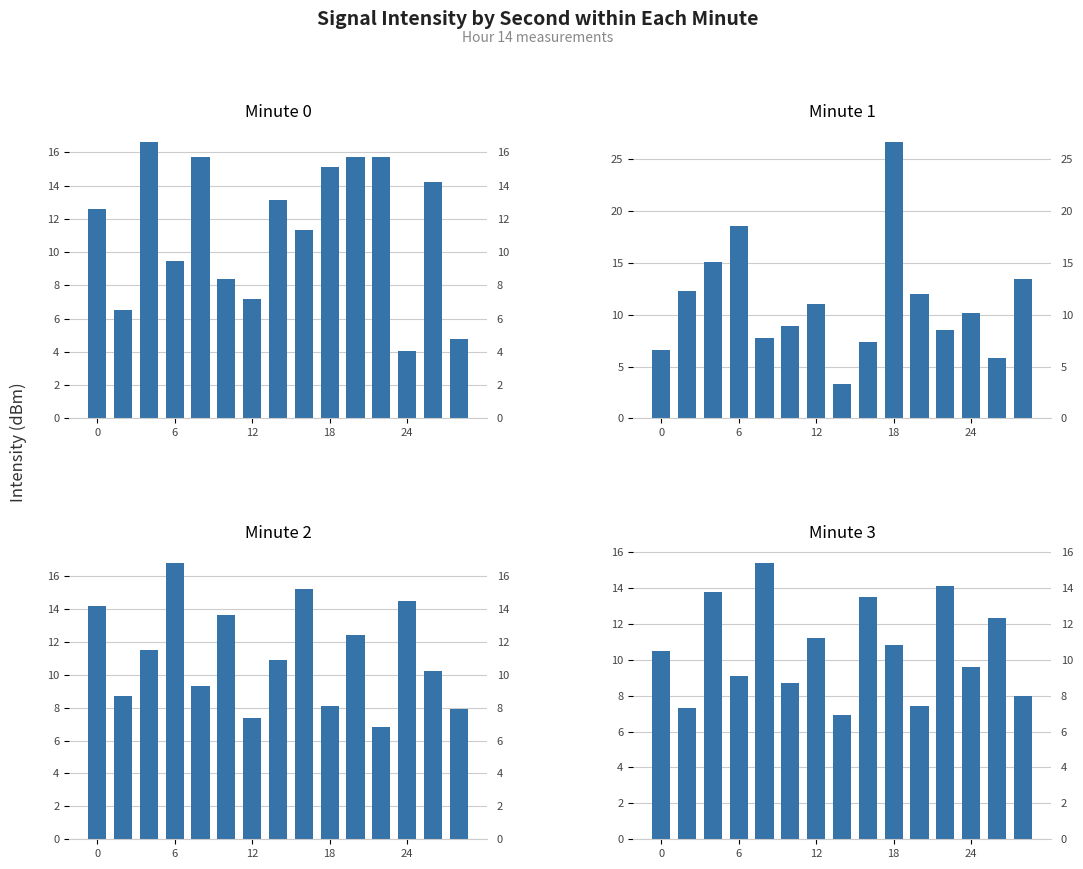

Are the bars grouped side by side (vs. stacked)?

Yes